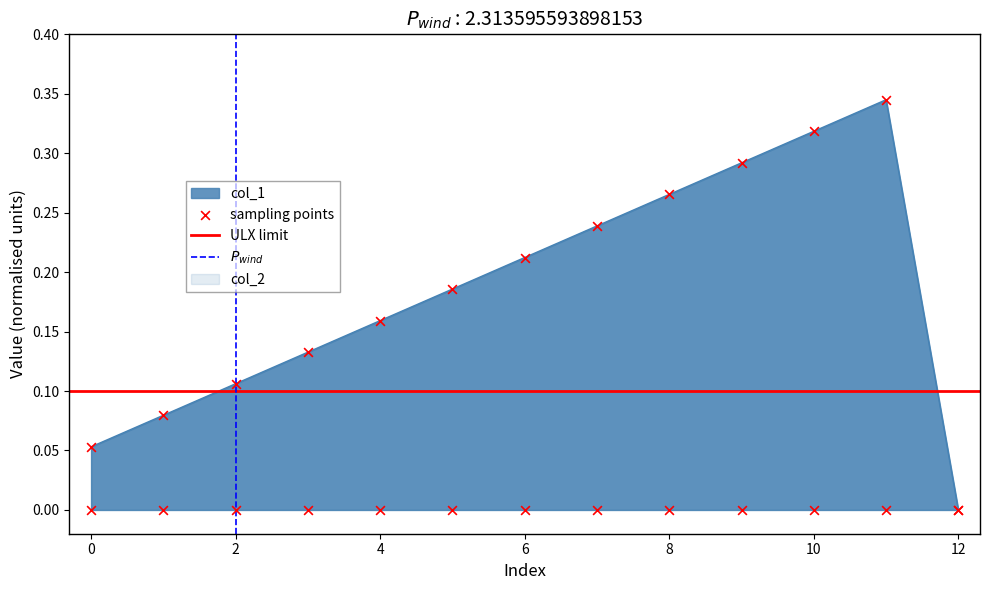

Which series has the widest spread of Y values?

col_1